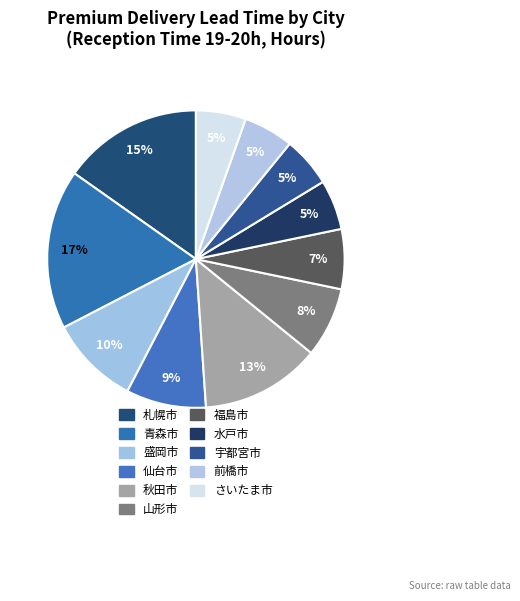

To the nearest percent, what portion does 水戸市 represent?

5%